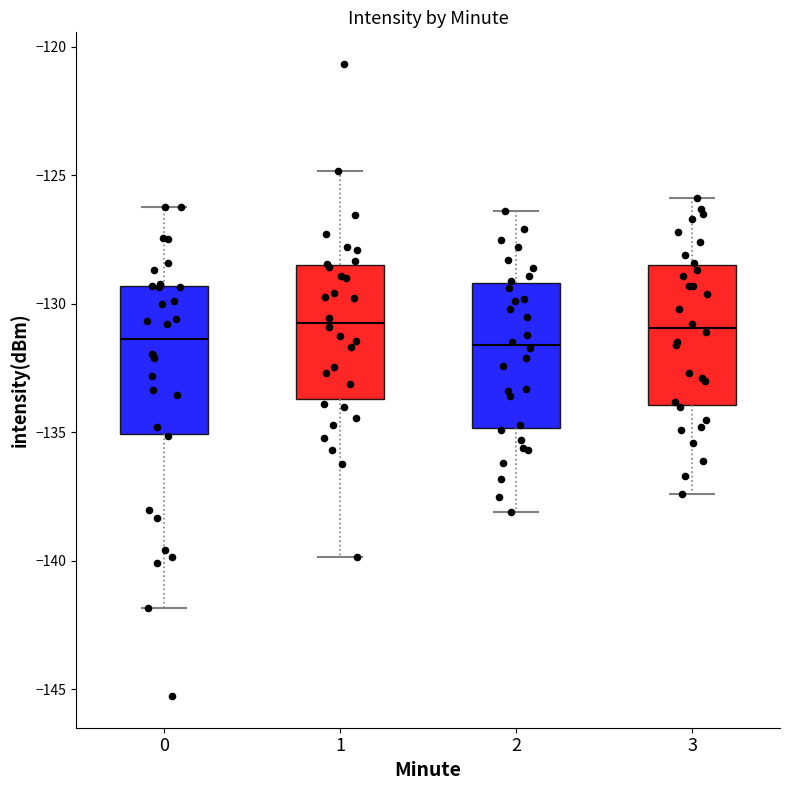

Where does the upper whisker of the box at x = 2 end on the y-axis? The values are not printed on the chart, so give them approximately, as read against the axis.

-126.5